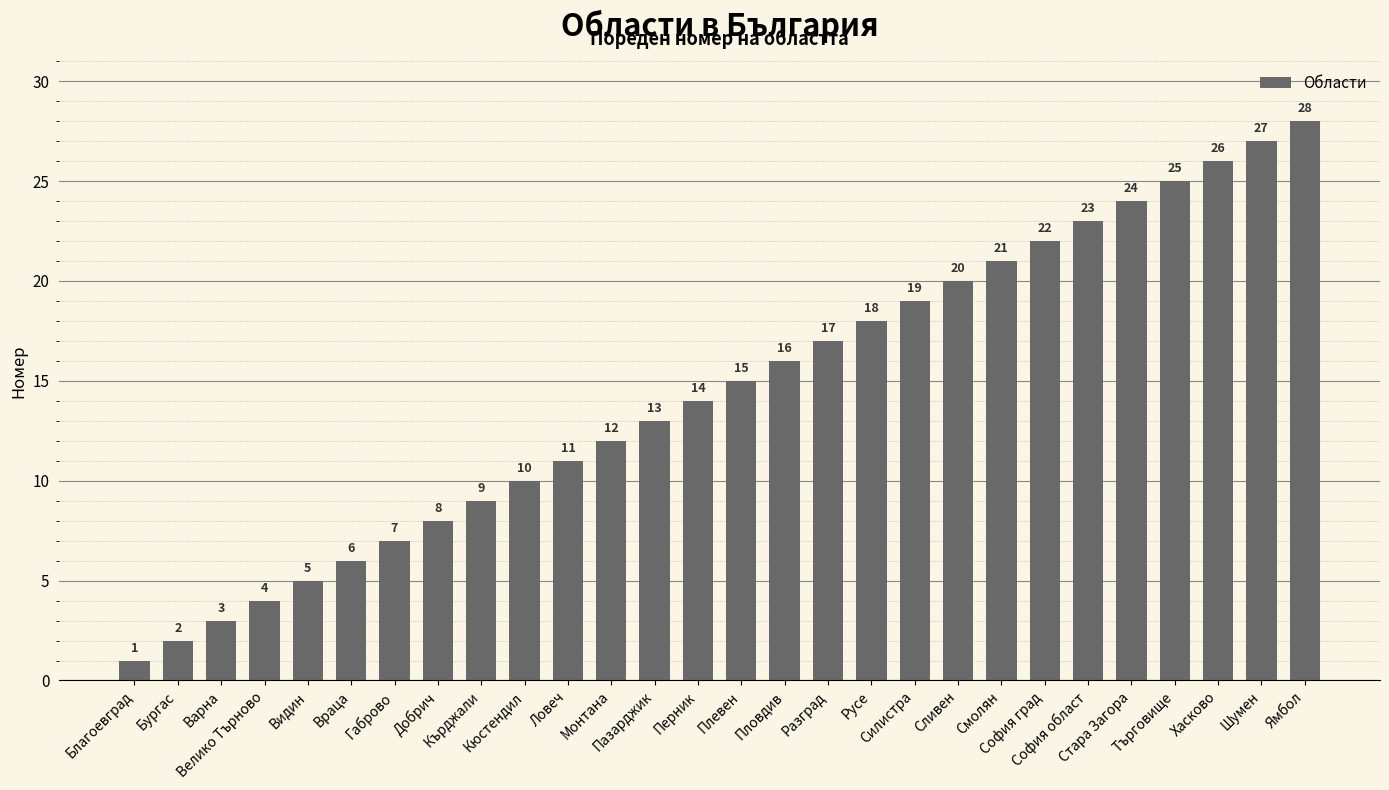

What is the change in value from Пазарджик to Търговище?

+12